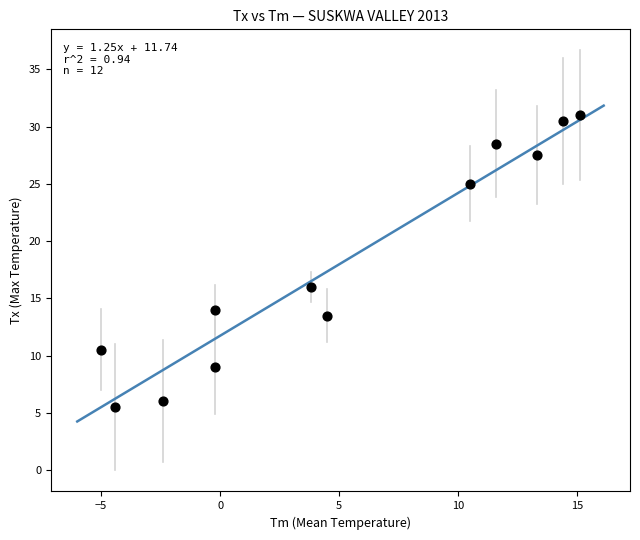

What is the range of Y values (max minus min)?

25.5